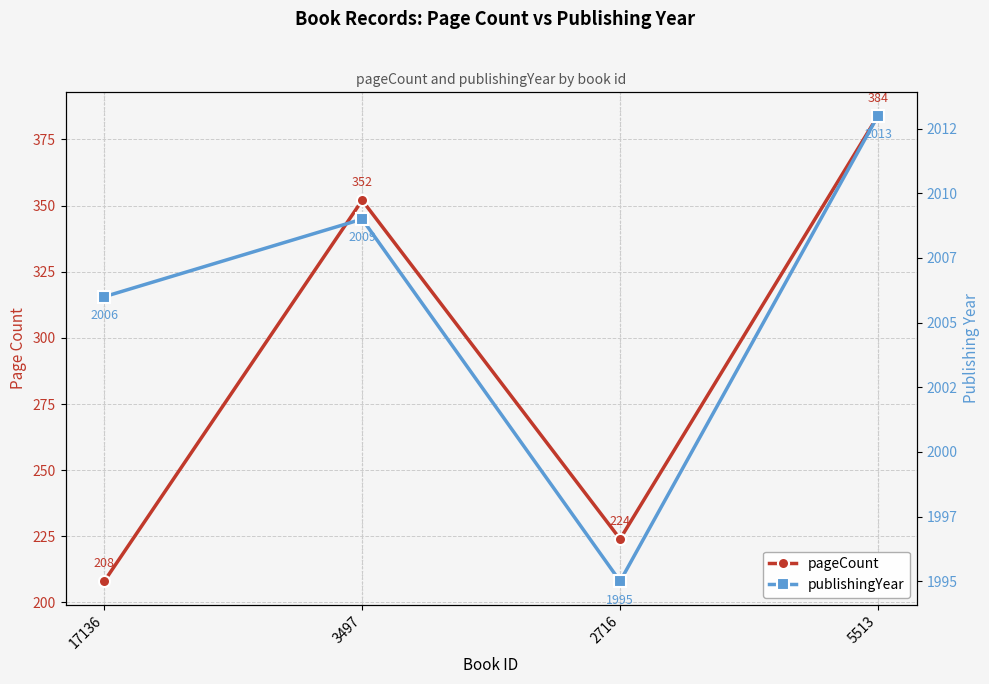

Where is publishingYear nearest to the value 2004?

17136